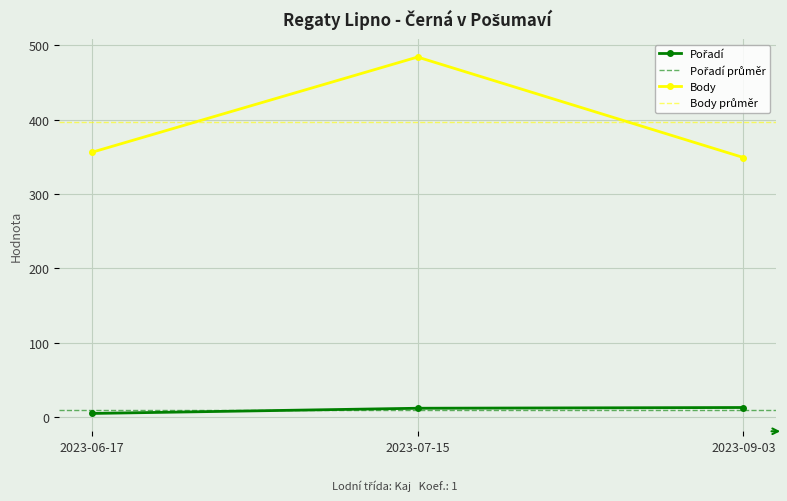

At which label is Pořadí closest to 9?

2023-07-15